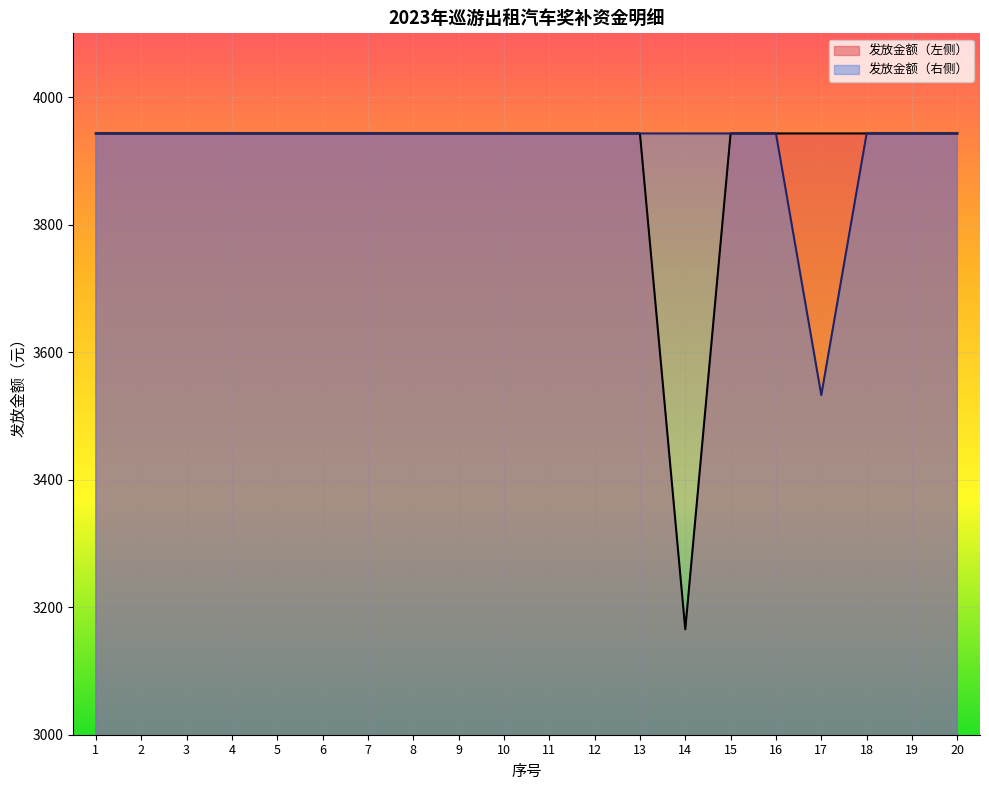

What is the average value of the 发放金额（左侧） series?

3904.1